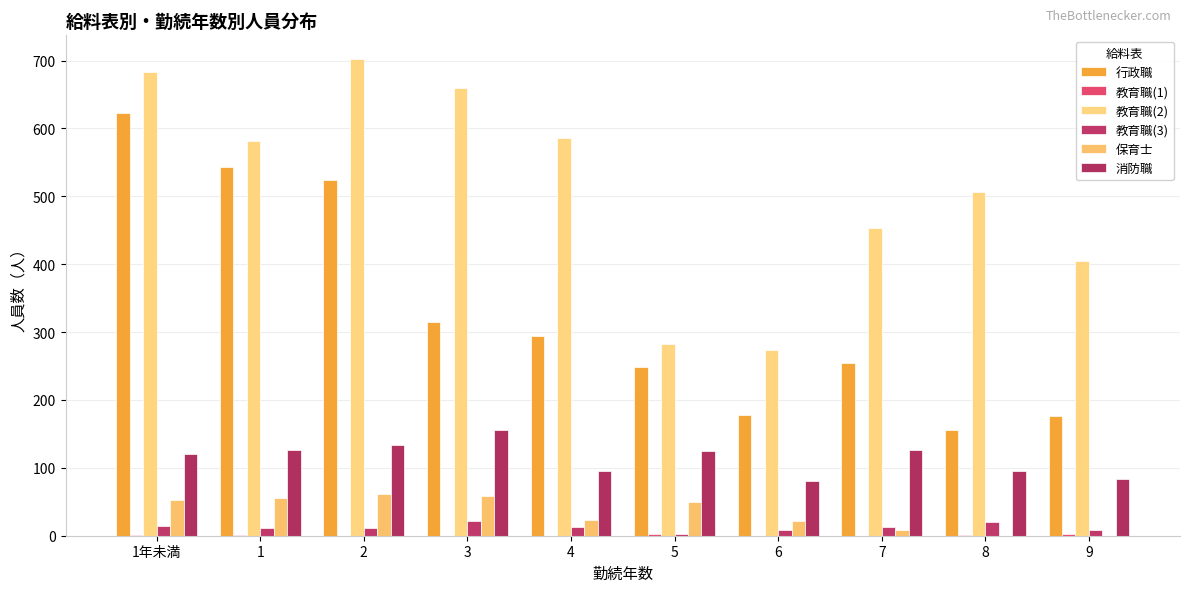

Is it true that 行政職 equals 294 at 4?

True